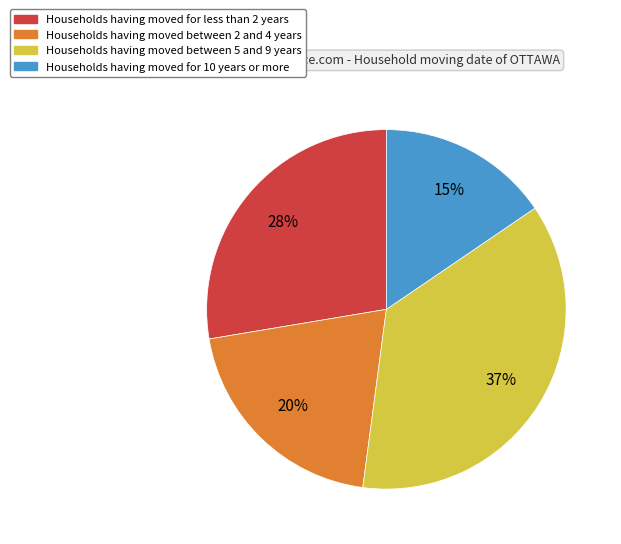

Is there any slice that represents more than half of the pie?

No